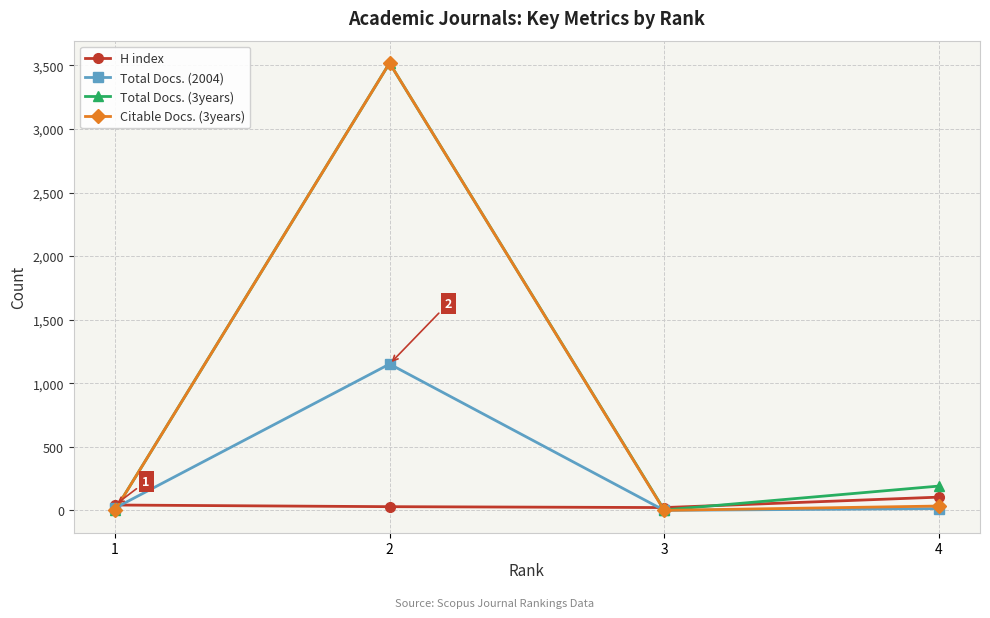

The value of Total Docs. (2004) at 2 is 546. True or false?

False